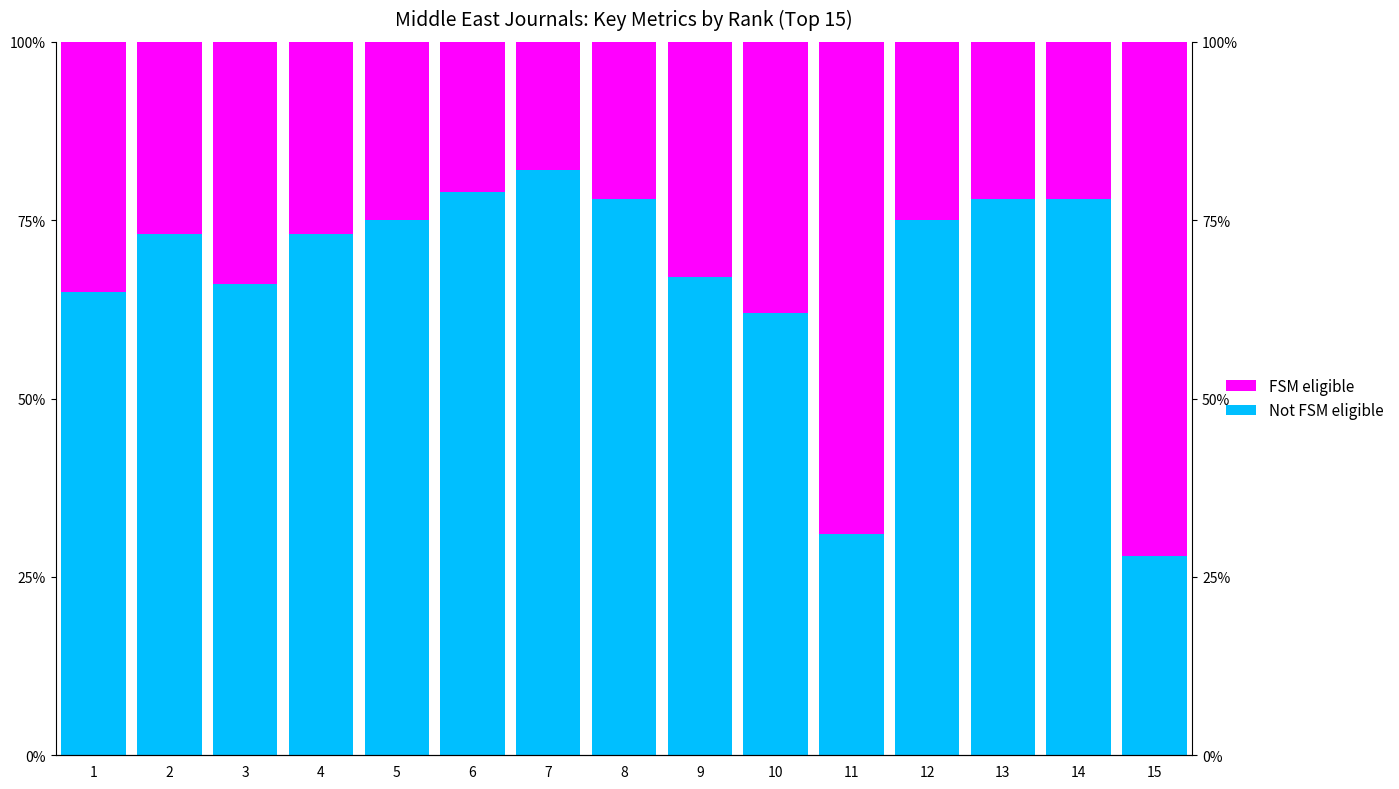

True or false: Not FSM eligible has a value of 79 at 6.

True